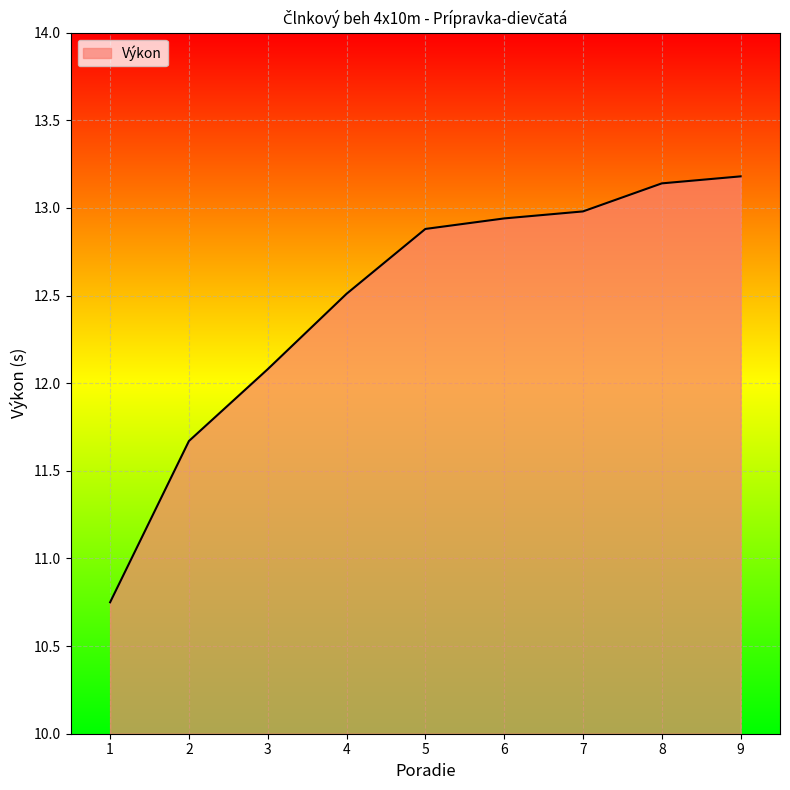

Where does the data first go above 12?

3